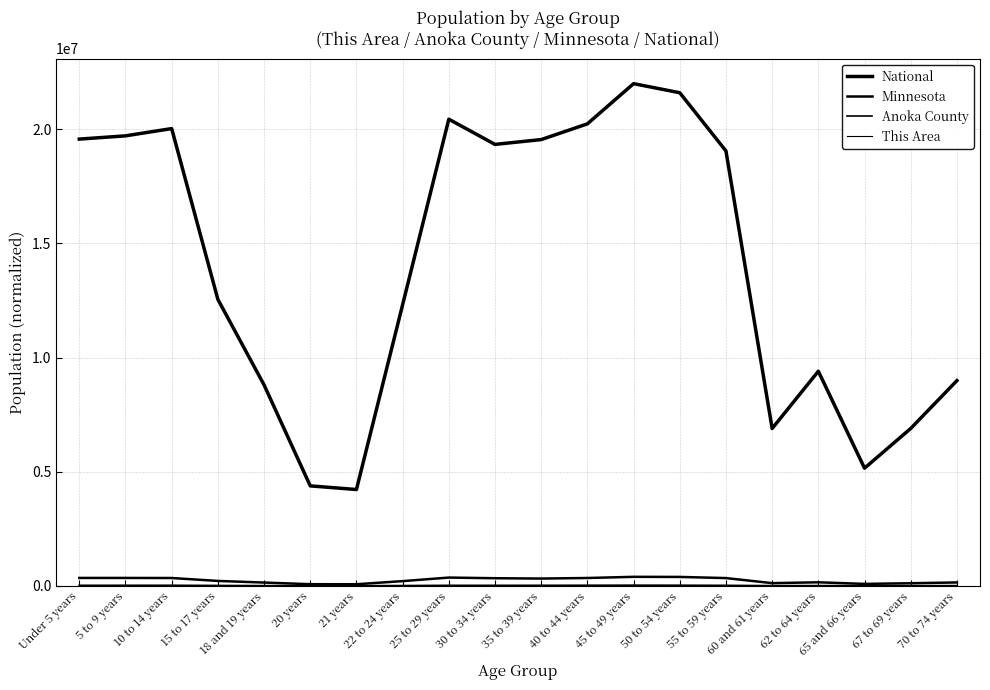

True or false: Anoka County and Minnesota cross at least once.

False